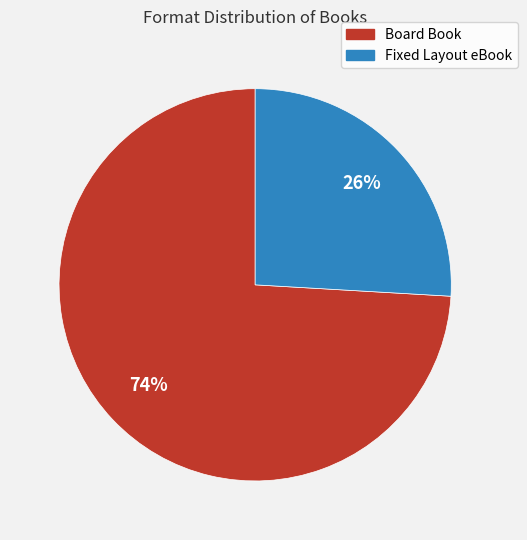

How many slices are in this pie chart?

2